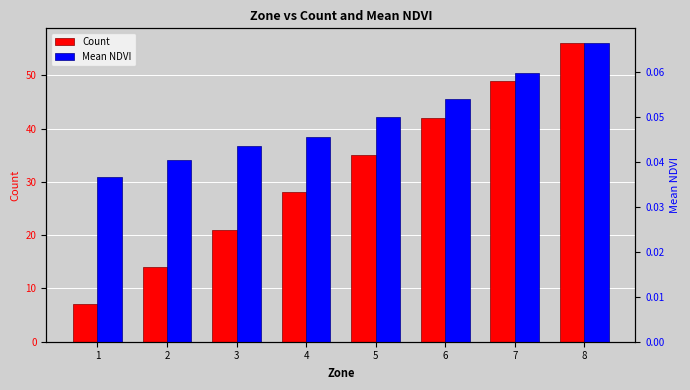

At 2, list the series in order from smallest to largest.

Mean NDVI, Count